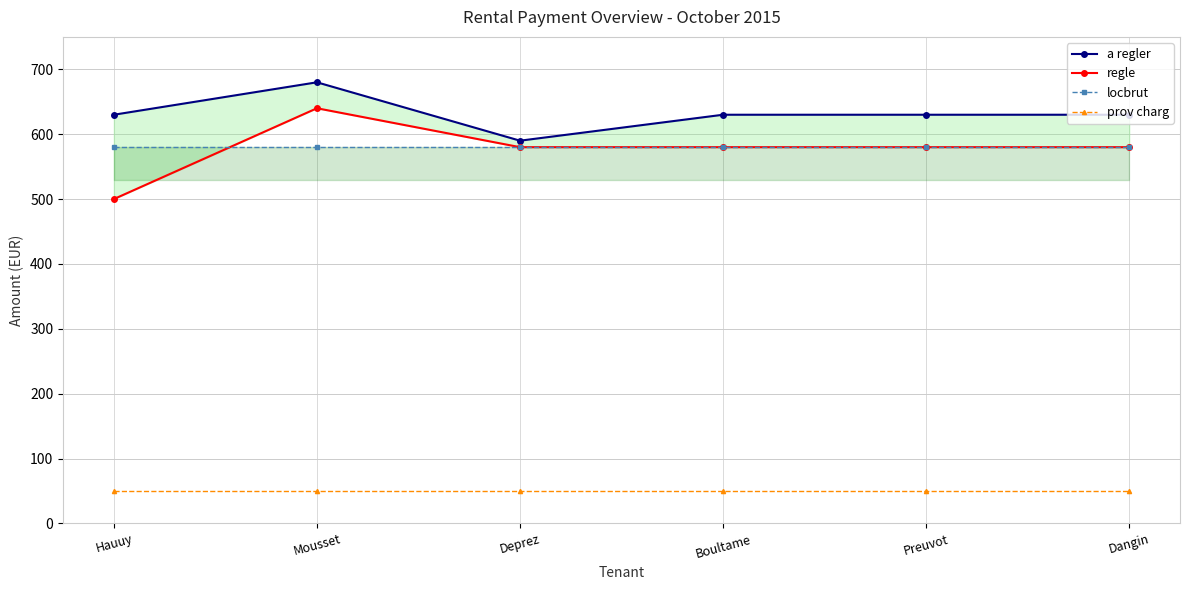

Rank the categories by prov charg value from lowest to highest.

Hauuy, Mousset, Deprez, Boultame, Preuvot, Dangin